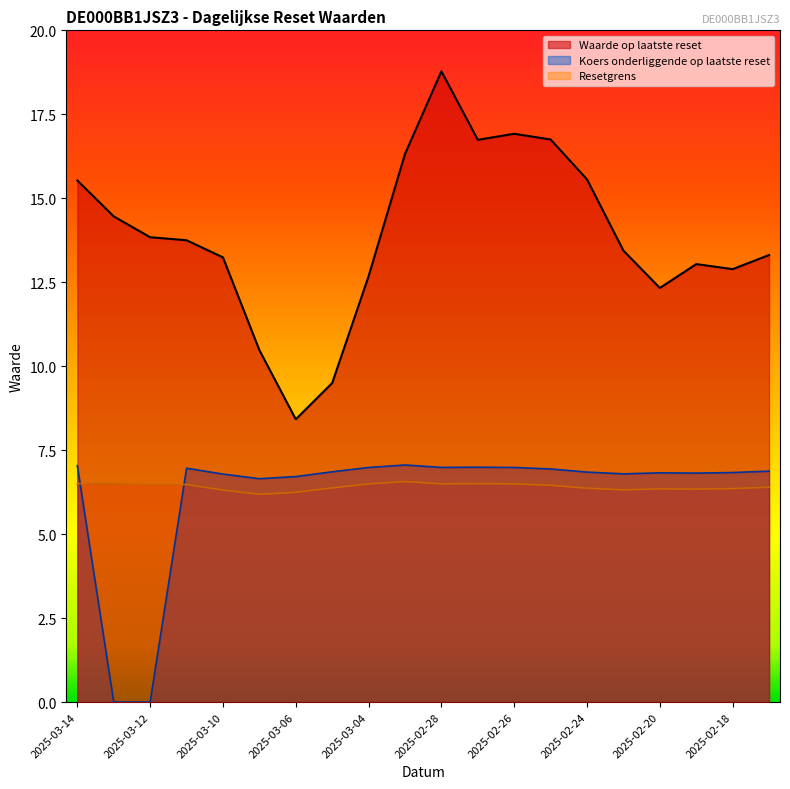

Is it true that Koers onderliggende op laatste reset equals 7.0 at 2025-02-26?

True